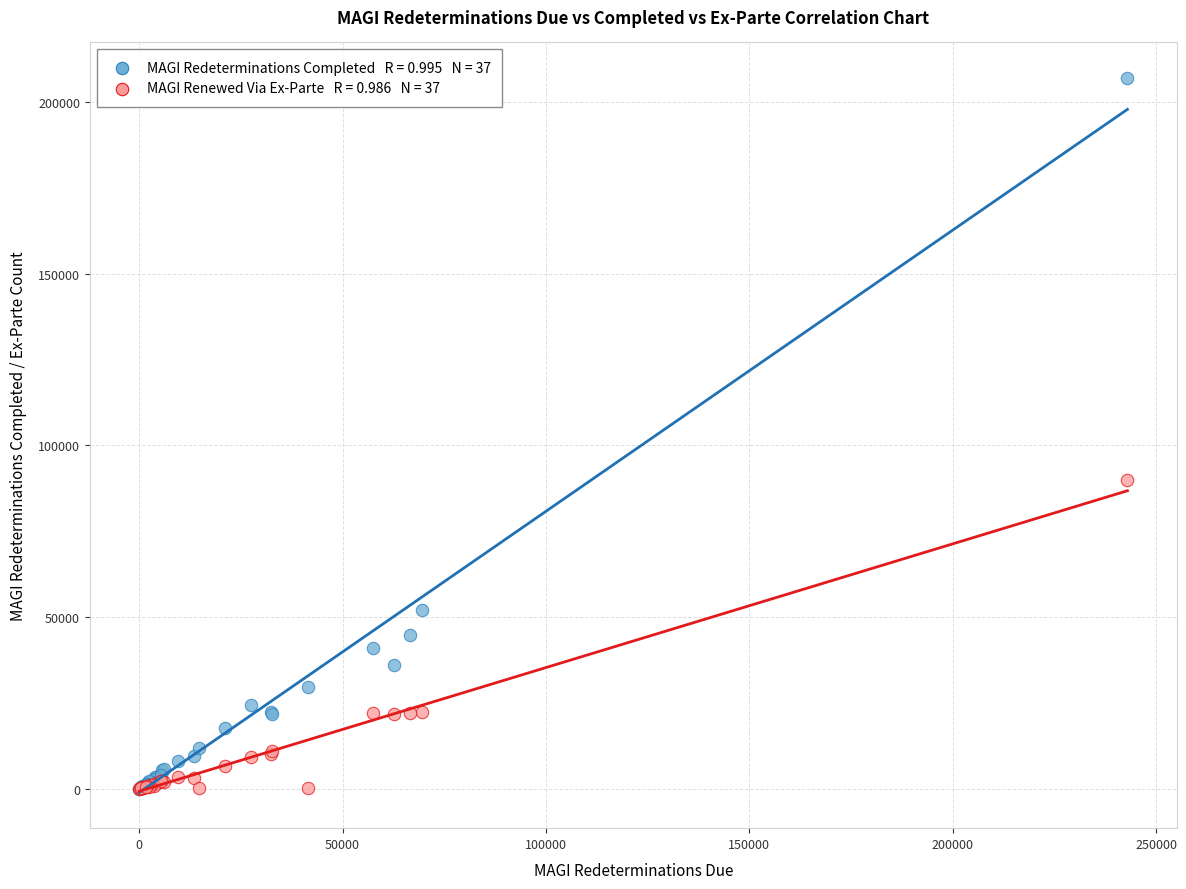

Across all series, what Y value is closest to 103478?

89847